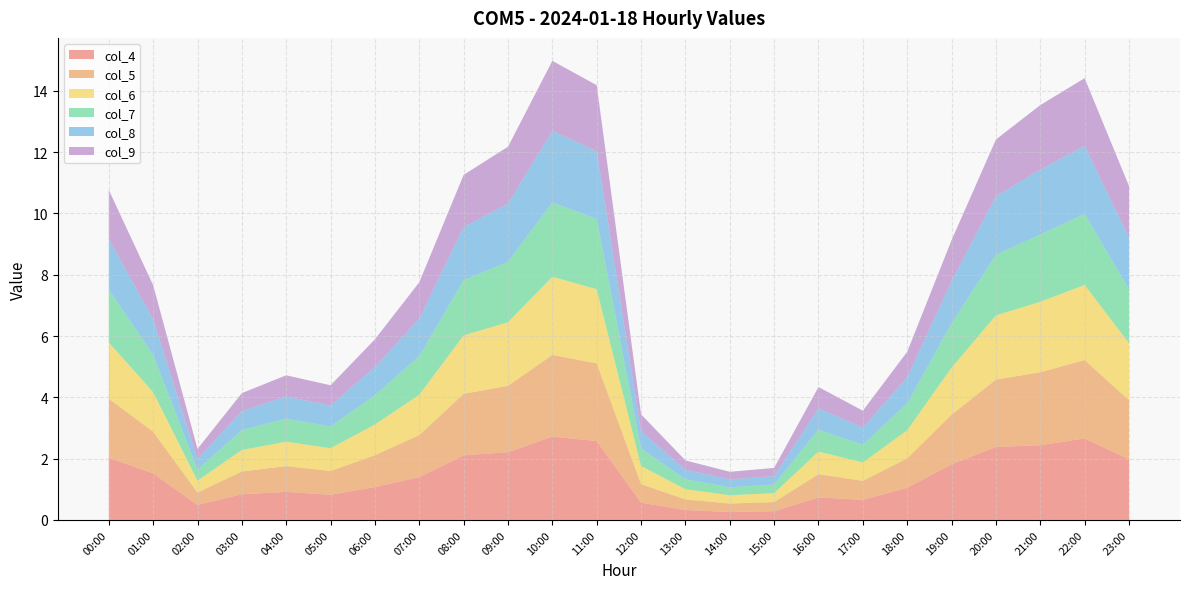

Reading right to left, transcribe all the data shown in this chart.

col_4: 2.0	2.7	2.4	2.4	1.8	1.1	0.7	0.7	0.3	0.3	0.3	0.6	2.6	2.7	2.2	2.1	1.4	1.1	0.8	0.9	0.8	0.5	1.5	2.0
col_5: 1.9	2.6	2.4	2.2	1.6	1.0	0.6	0.8	0.3	0.3	0.3	0.6	2.5	2.7	2.2	2.0	1.4	1.0	0.8	0.8	0.7	0.4	1.4	1.9
col_6: 1.9	2.5	2.3	2.1	1.5	0.9	0.6	0.7	0.3	0.3	0.3	0.6	2.4	2.6	2.1	1.9	1.3	1.0	0.7	0.8	0.7	0.4	1.3	1.8
col_7: 1.8	2.3	2.2	2.0	1.4	0.9	0.6	0.7	0.3	0.3	0.3	0.6	2.3	2.4	2.0	1.8	1.3	1.0	0.7	0.8	0.7	0.4	1.2	1.7
col_8: 1.7	2.2	2.1	1.9	1.4	0.8	0.6	0.7	0.3	0.3	0.3	0.6	2.2	2.3	1.9	1.7	1.2	0.9	0.7	0.7	0.6	0.3	1.2	1.7
col_9: 1.7	2.2	2.1	1.9	1.3	0.8	0.5	0.7	0.3	0.2	0.3	0.6	2.2	2.3	1.9	1.7	1.2	0.9	0.7	0.7	0.6	0.3	1.1	1.6